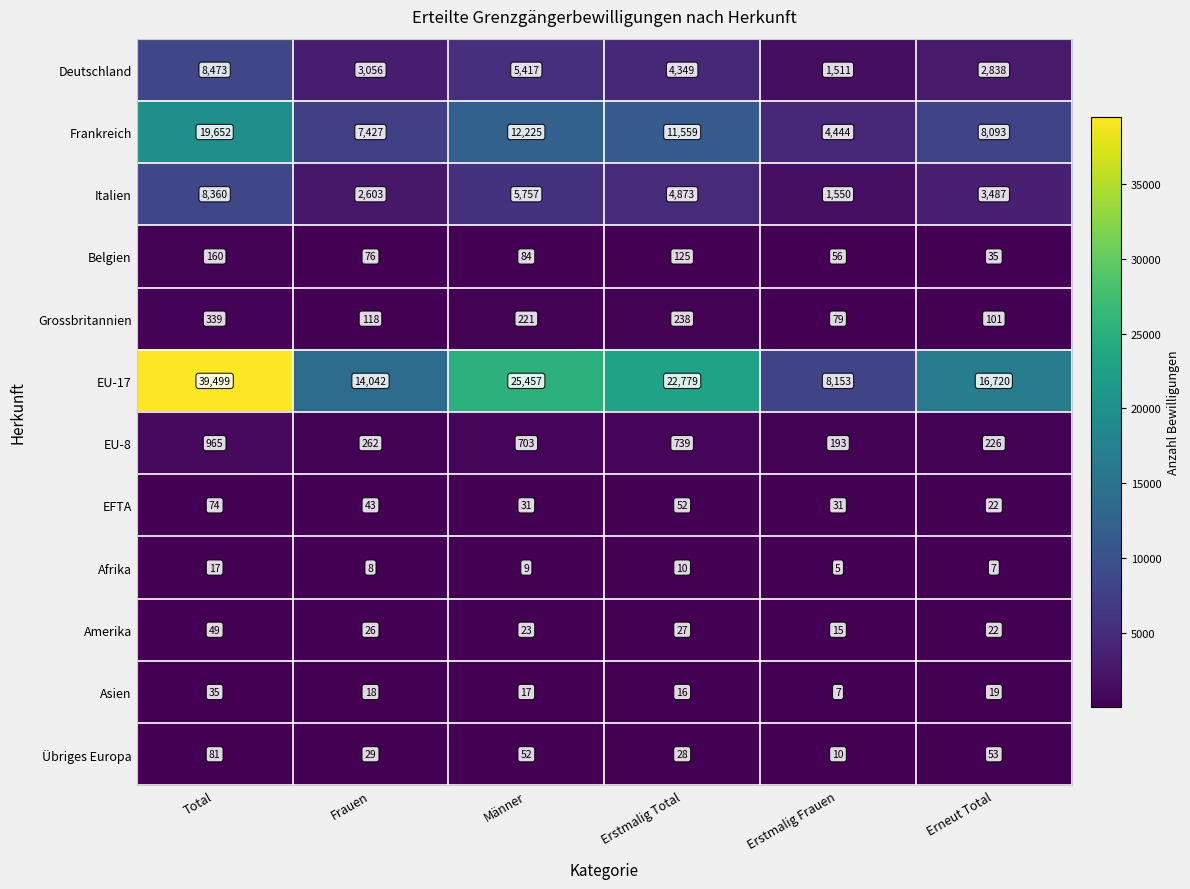

What is the difference between the highest and lowest values at Frauen?

14034